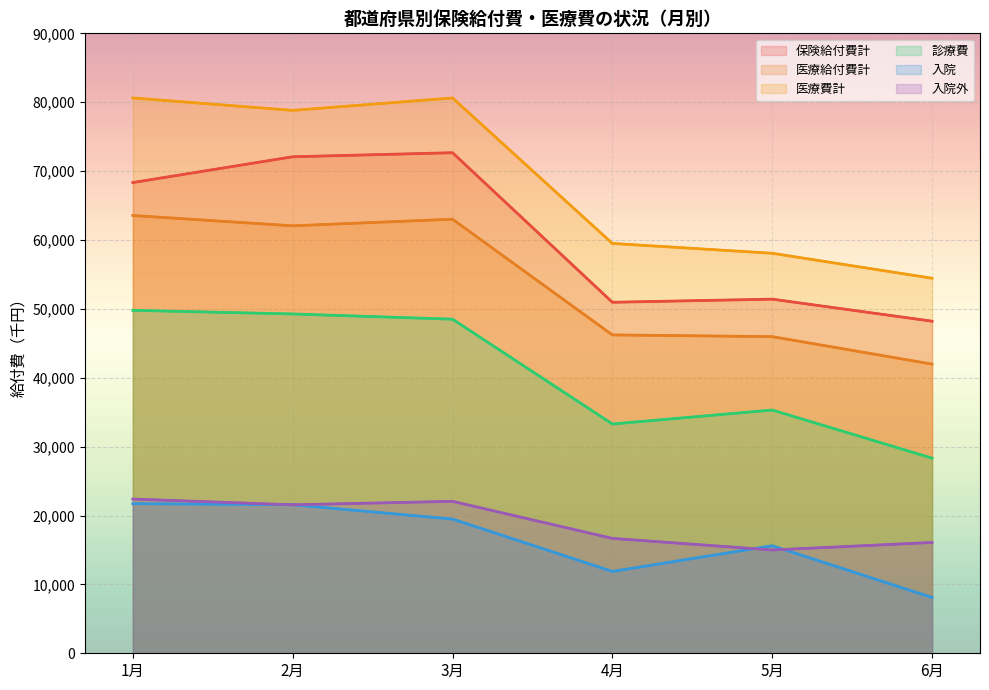

Which series has the largest total across all categories?

医療費計